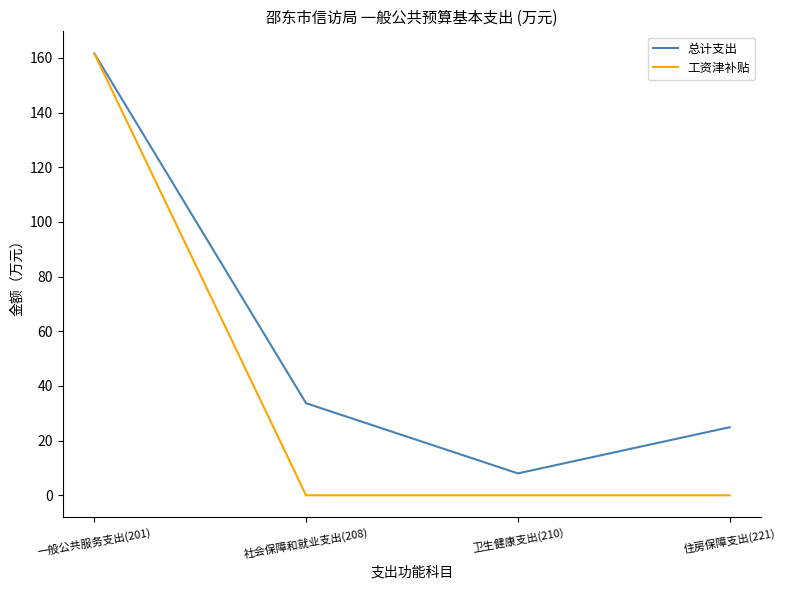

Rank the series by their average value, from lowest to highest.

工资津补贴, 总计支出